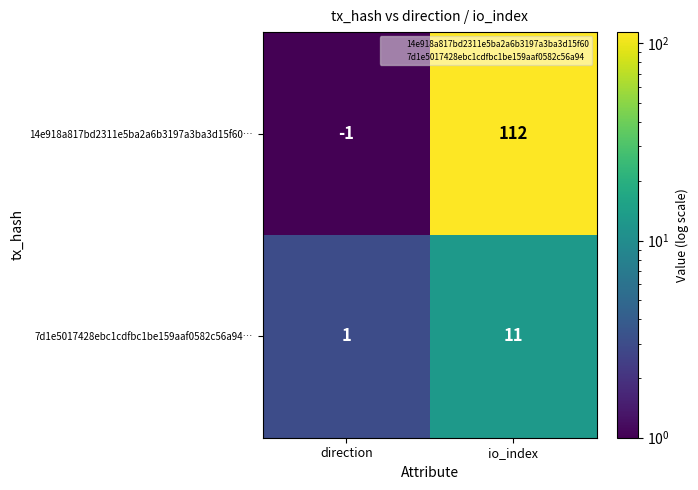

Which series has the widest spread of values?

14e918a817bd2311e5ba2a6b3197a3ba3d15f60…